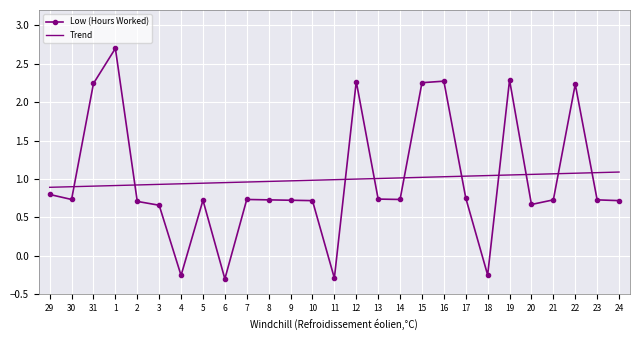

True or false: Trend has a value of 0.9 at 4.

True